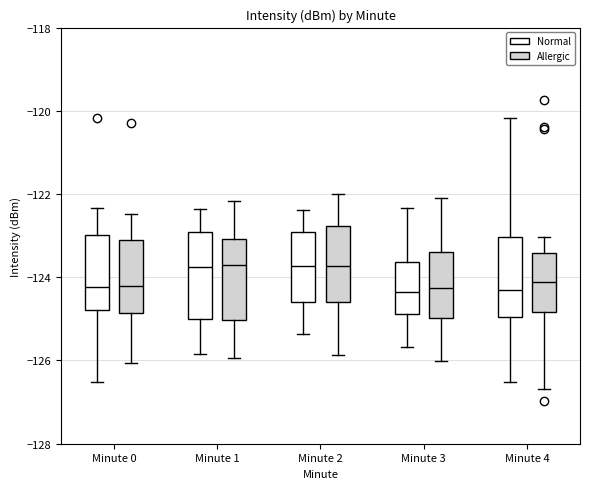

Reading left to right, transcribe this box plot: for each box, give where its median line is, the range the box spans, and where its two whiskers end, as read against the y-axis. The values are not printed on the chart, so give them approximately, as read against the axis.

Minute 0 (Normal): median -124.2, box -124.8 to -123.0, whiskers -126.6 to -122.4
Minute 0 (Allergic): median -124.2, box -124.8 to -123.0, whiskers -126.0 to -122.4
Minute 1 (Normal): median -123.8, box -125.0 to -123.0, whiskers -125.8 to -122.4
Minute 1 (Allergic): median -123.8, box -125.0 to -123.0, whiskers -126.0 to -122.2
Minute 2 (Normal): median -123.8, box -124.6 to -123.0, whiskers -125.4 to -122.4
Minute 2 (Allergic): median -123.8, box -124.6 to -122.8, whiskers -125.8 to -122.0
Minute 3 (Normal): median -124.4, box -124.8 to -123.6, whiskers -125.6 to -122.4
Minute 3 (Allergic): median -124.2, box -125.0 to -123.4, whiskers -126.0 to -122.0
Minute 4 (Normal): median -124.4, box -125.0 to -123.0, whiskers -126.6 to -120.2
Minute 4 (Allergic): median -124.2, box -124.8 to -123.4, whiskers -126.6 to -123.0